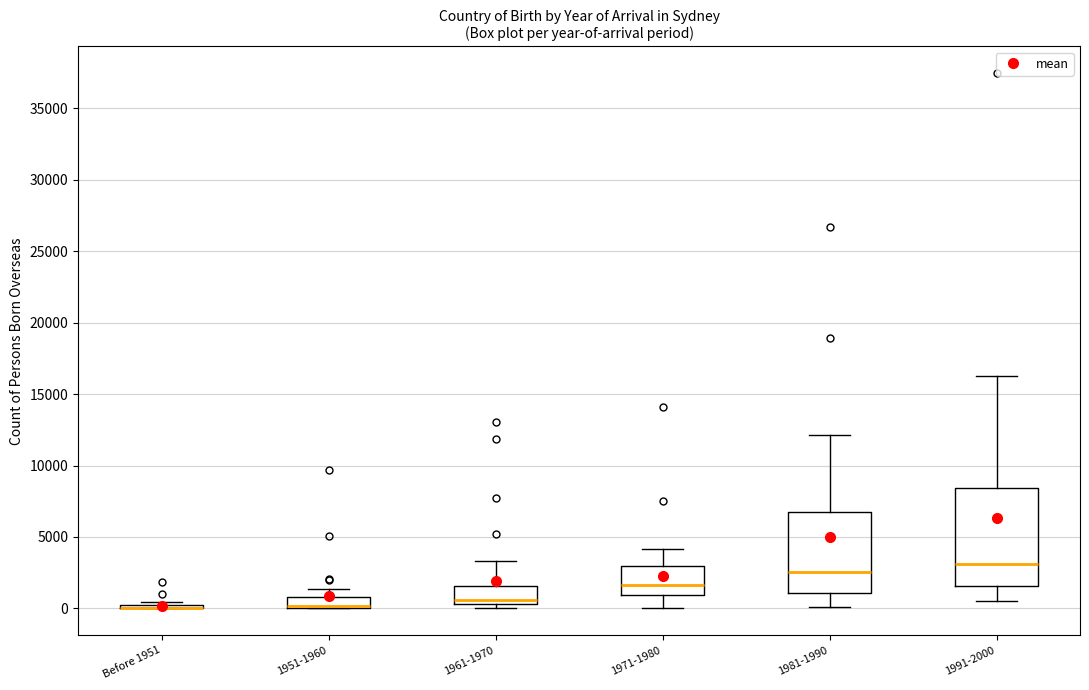

Reading left to right, read every box against the y-axis: the position of its median line, the range the box covers, and the ends of its whiskers. The values are not printed on the chart, so give them approximately, as read against the axis.

Before 1951: box collapsed to a line at 0, whiskers 0 to 500
1951-1960: median 0 (drawn on the box's lower edge), box 0 to 1000, whiskers 0 to 1500
1961-1970: median 500 (just above the box's lower edge), box 500 to 1500, whiskers 0 to 3500
1971-1980: median 1500, box 1000 to 3000, whiskers 0 to 4000
1981-1990: median 2500, box 1000 to 6500, whiskers 0 to 12000
1991-2000: median 3000, box 1500 to 8500, whiskers 500 to 16500